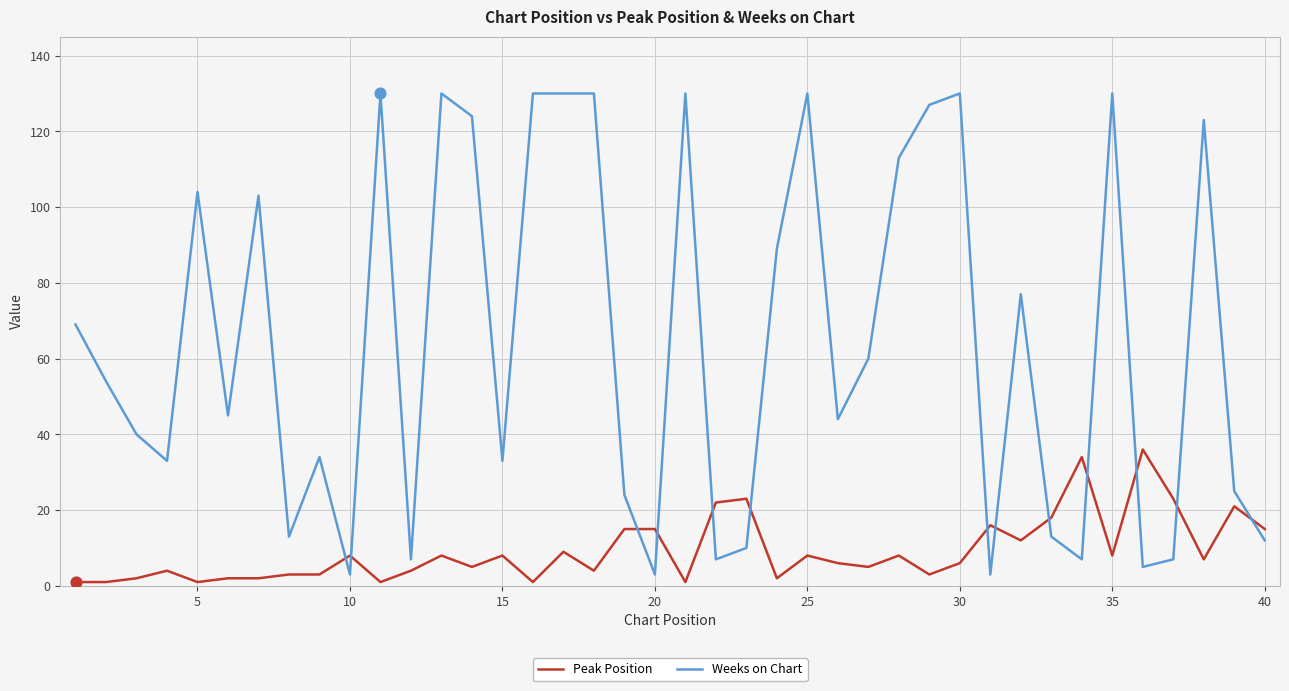

Which series has the largest total across all categories?

Weeks on Chart